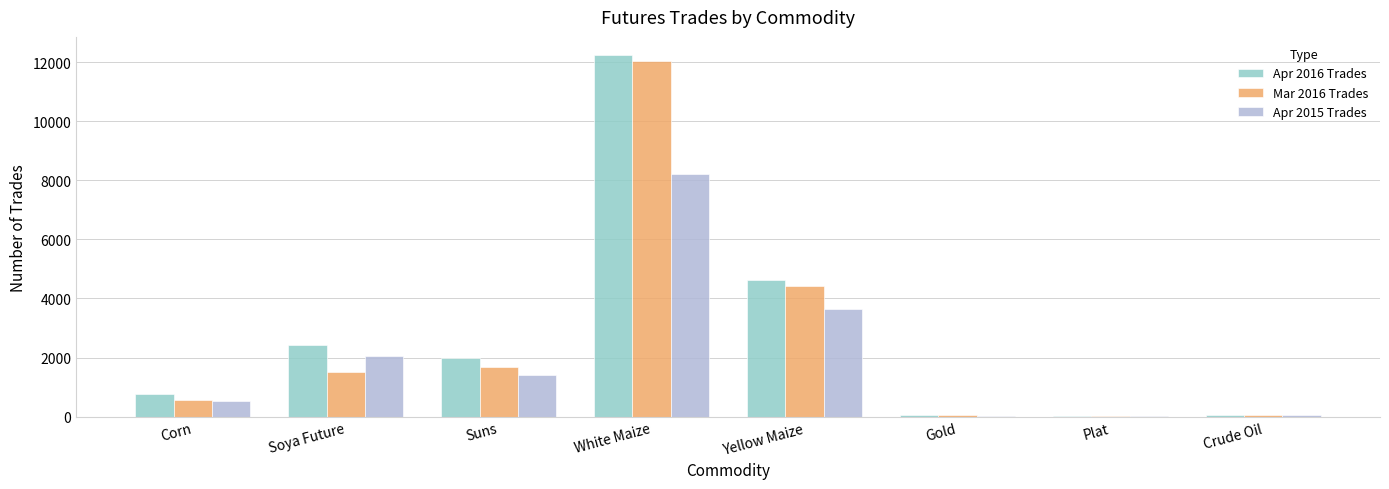

Which series changed the most between White Maize and Yellow Maize?

Mar 2016 Trades